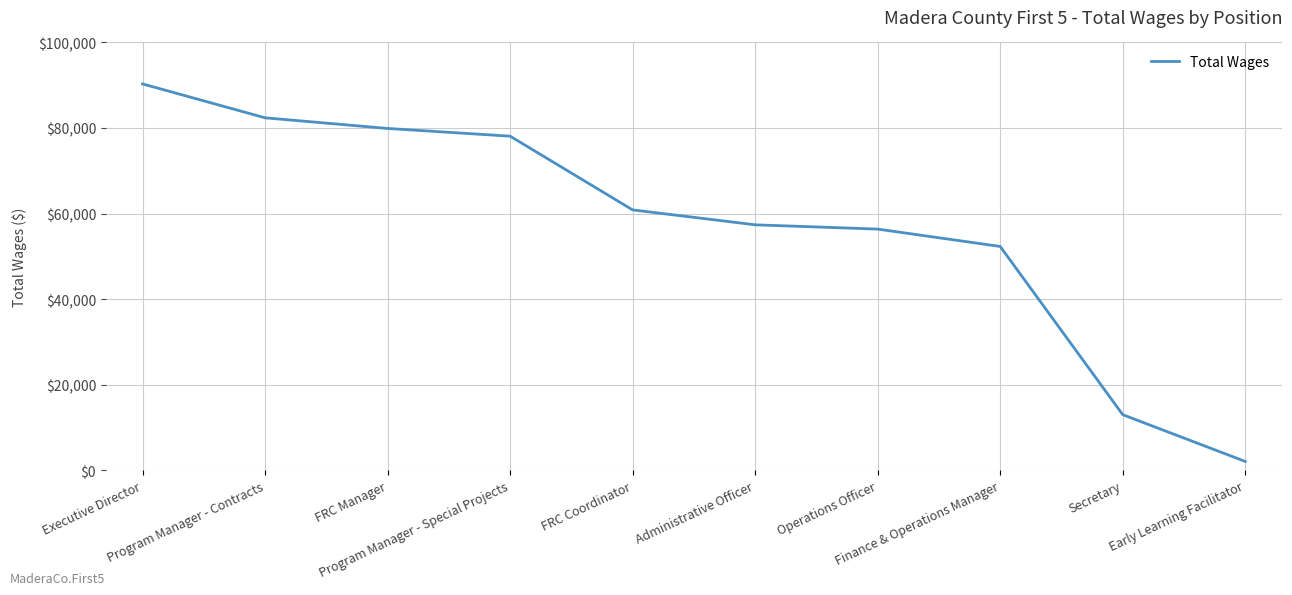

Reading left to right, extract all data points from this chart.

Executive Director=90304	Program Manager - Contracts=82382	FRC Manager=79894	Program Manager - Special Projects=78091	FRC Coordinator=60854	Administrative Officer=57368	Operations Officer=56367	Finance & Operations Manager=52308	Secretary=12985	Early Learning Facilitator=2053